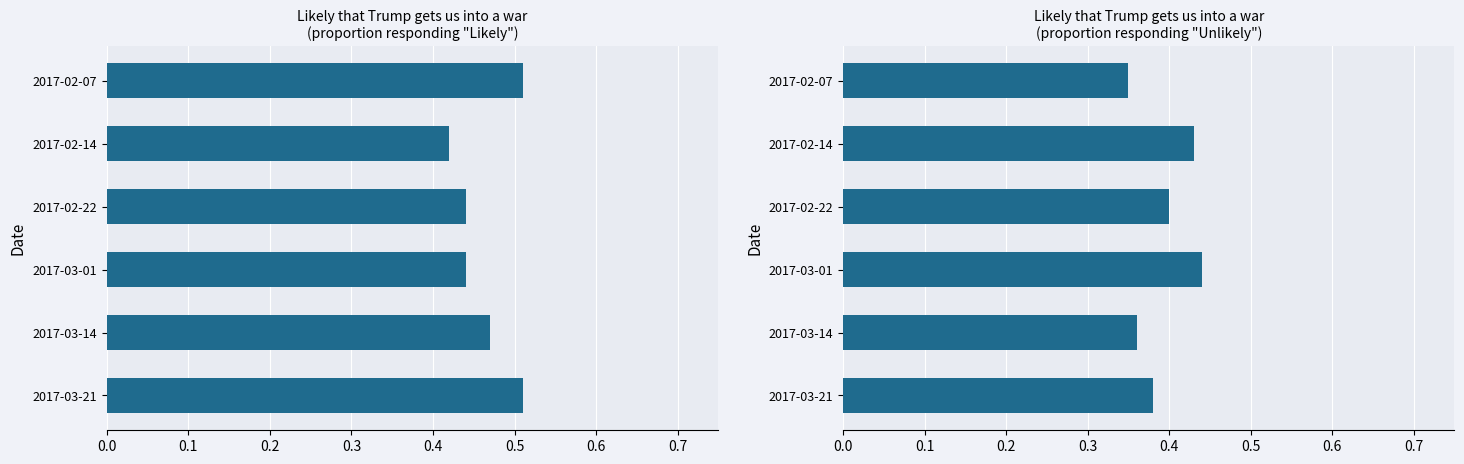

How many groups of bars are there?

6